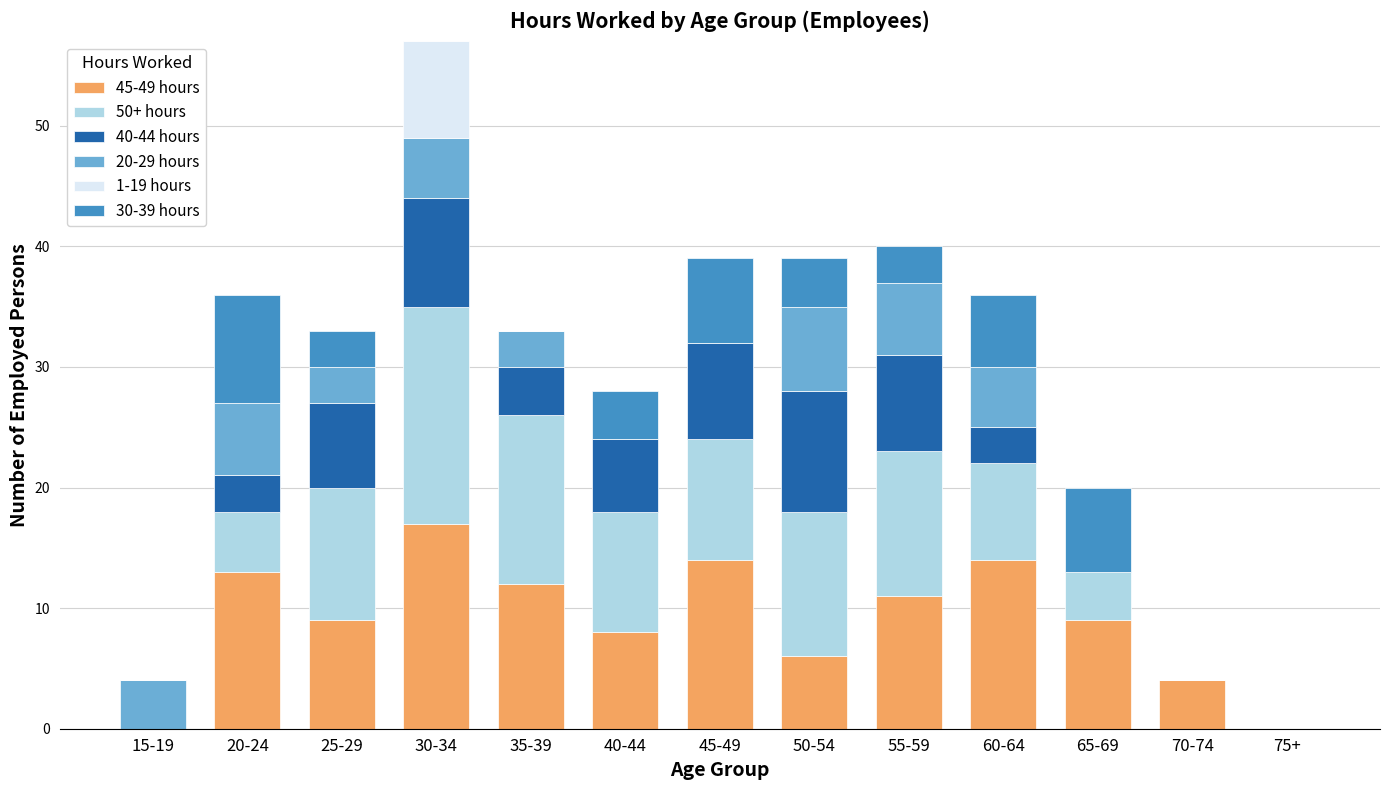

What is the total value across all series at 30-34?

57